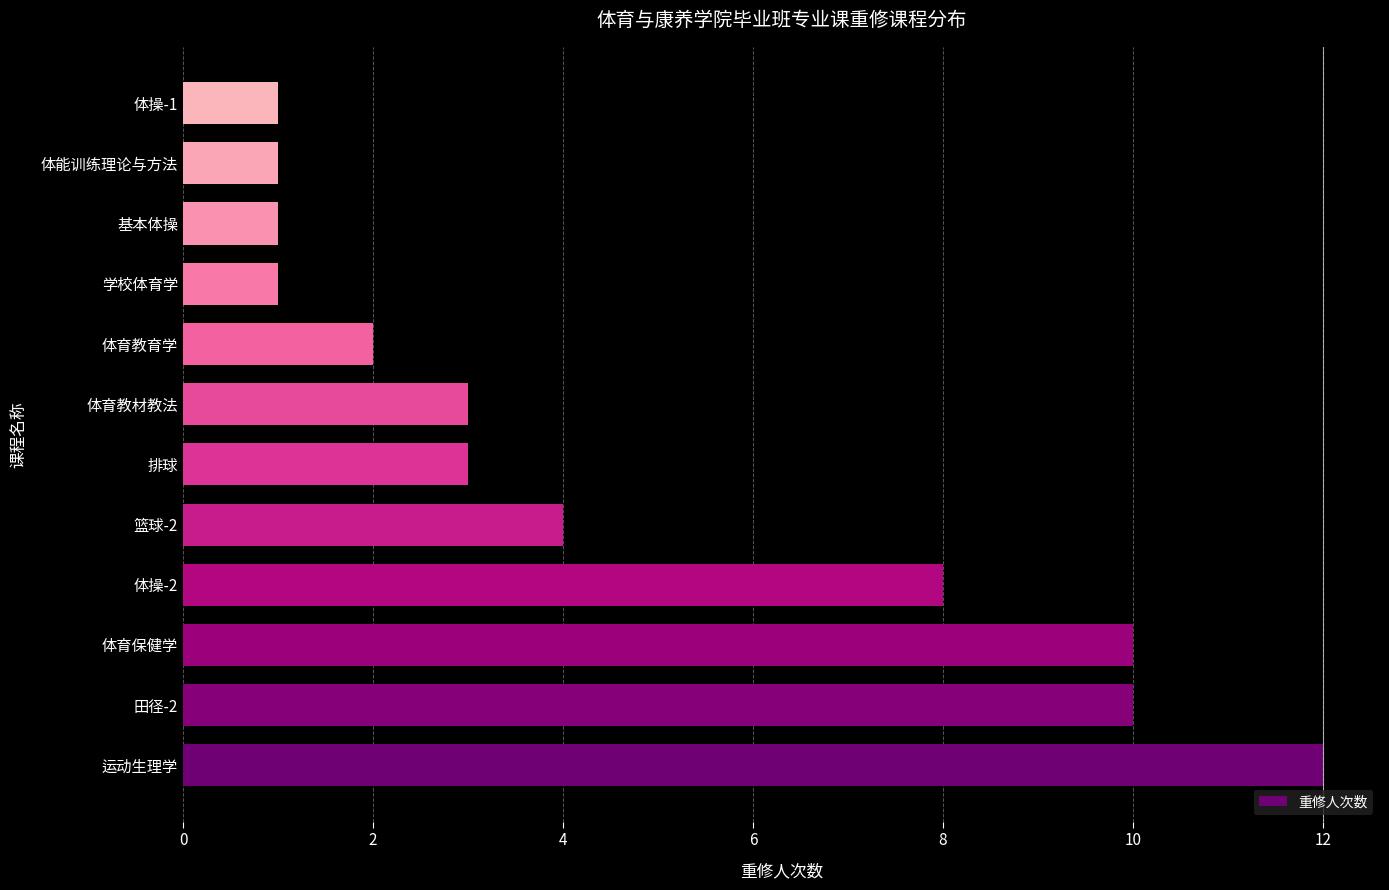

What is the minimum value shown in the chart?

1